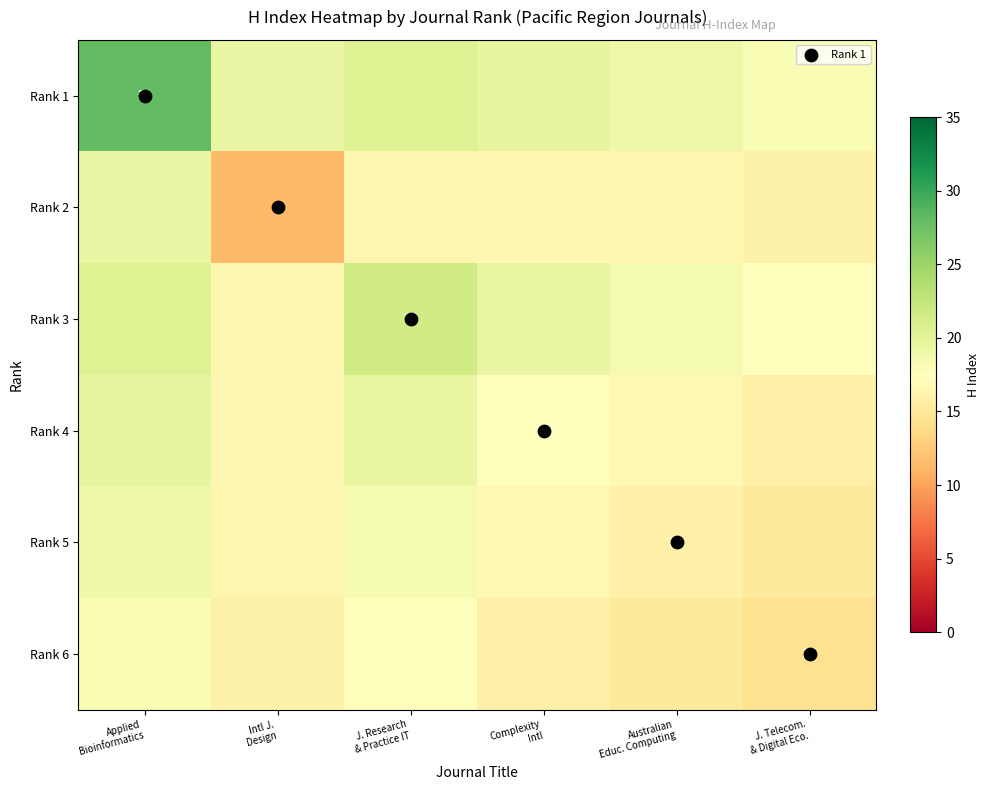

Rank the series by their maximum value, from lowest to highest.

Rank 6, Rank 5, Rank 2, Rank 4, Rank 3, Rank 1